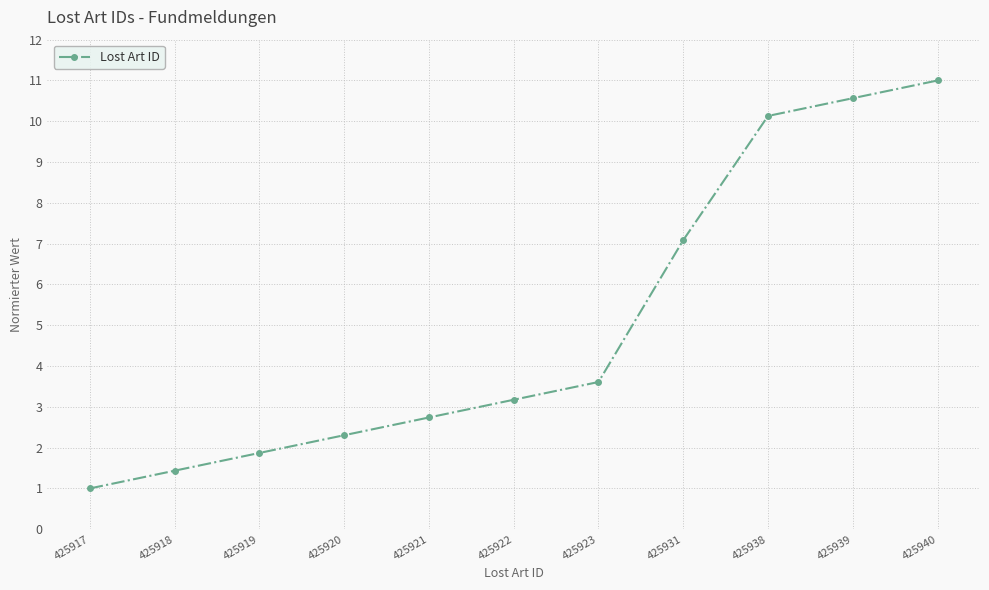

What is the value of the 7th point from the left?

3.6